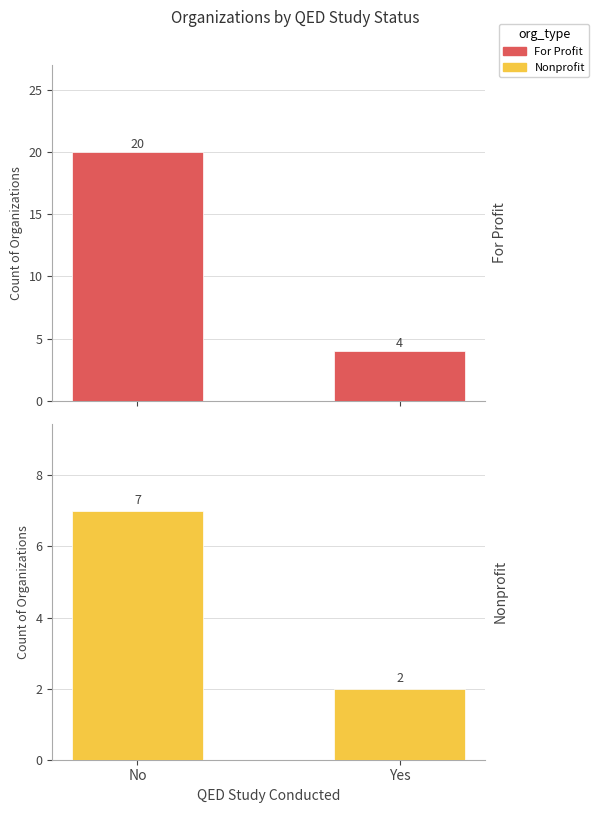

What is the difference between the For Profit values at No and Yes?

16